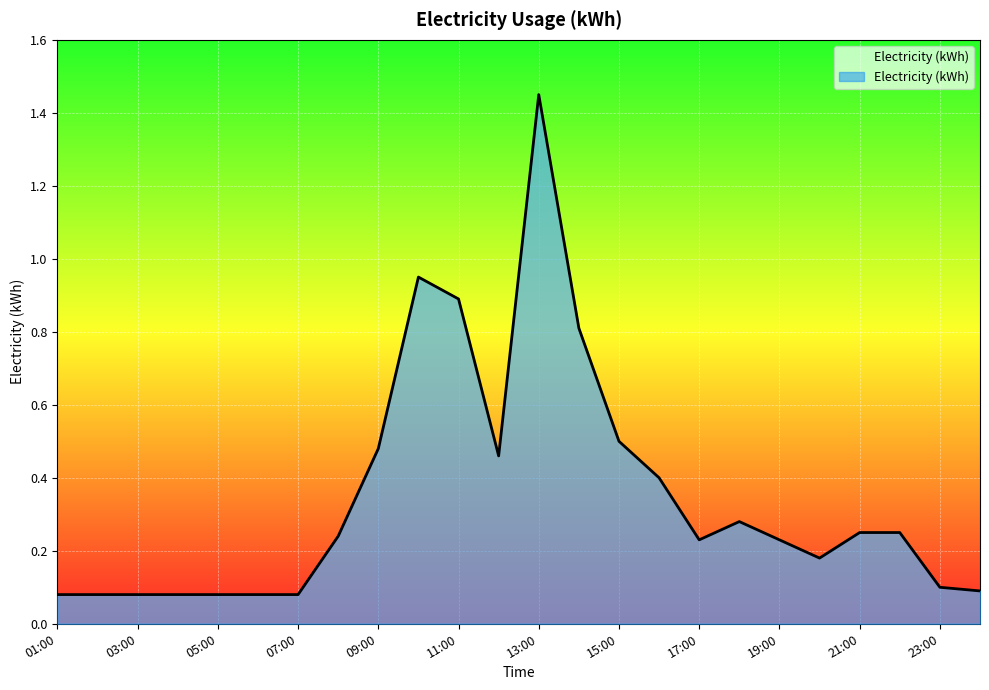

Does the chart display data point markers on the line(s)?

No